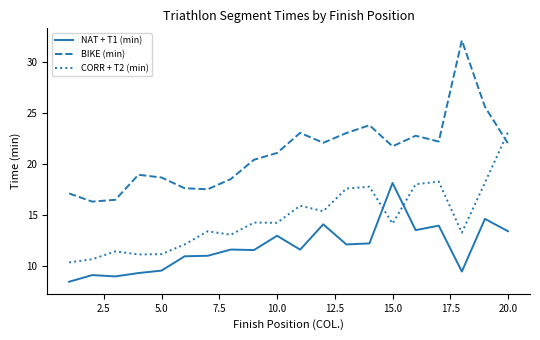

What is the difference between the maximum and minimum values in the CORR + T2 (min) series?

12.8